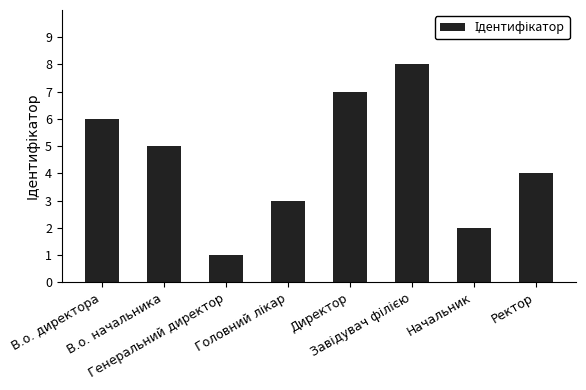

Which category has the lowest value across all series?

Генеральний директор